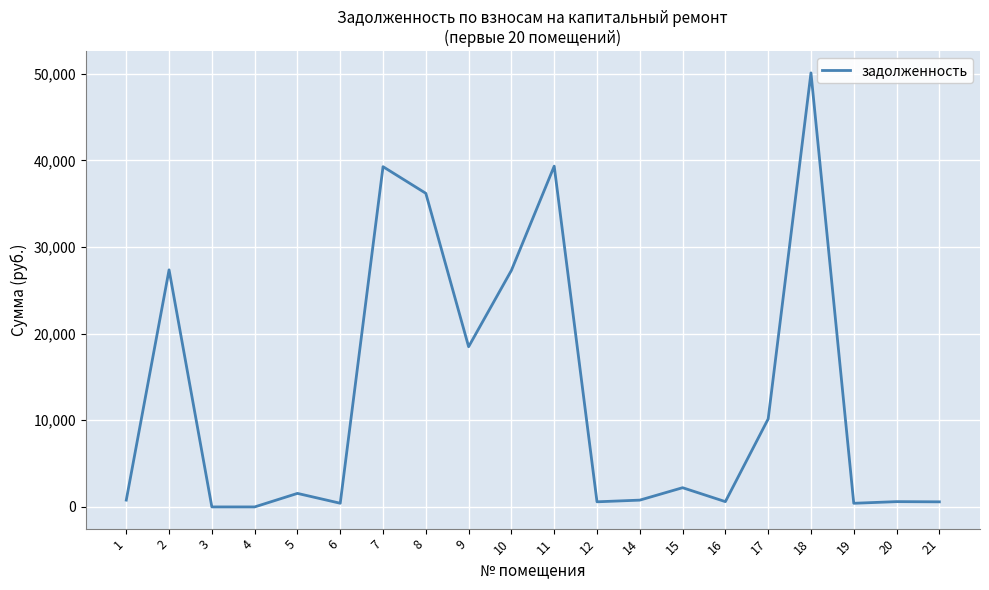

Where is the data nearest to the value 25048?

10